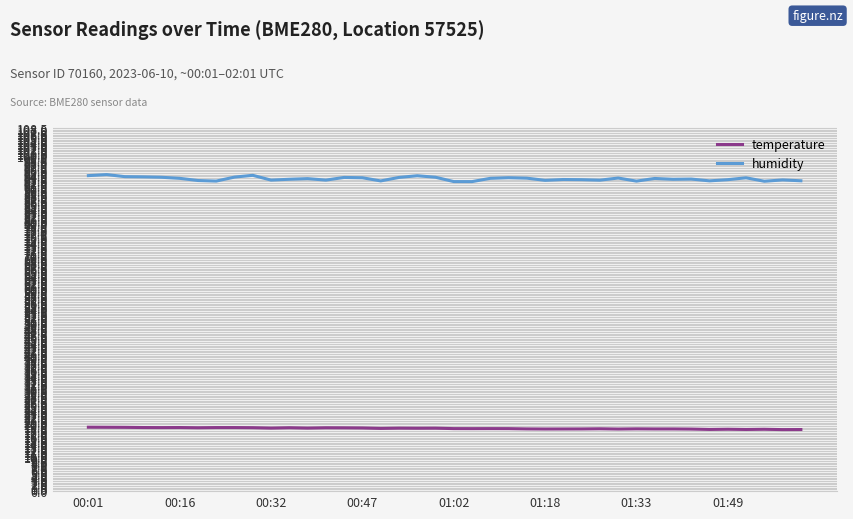

At how many categories does at least one series exceed 92?

40